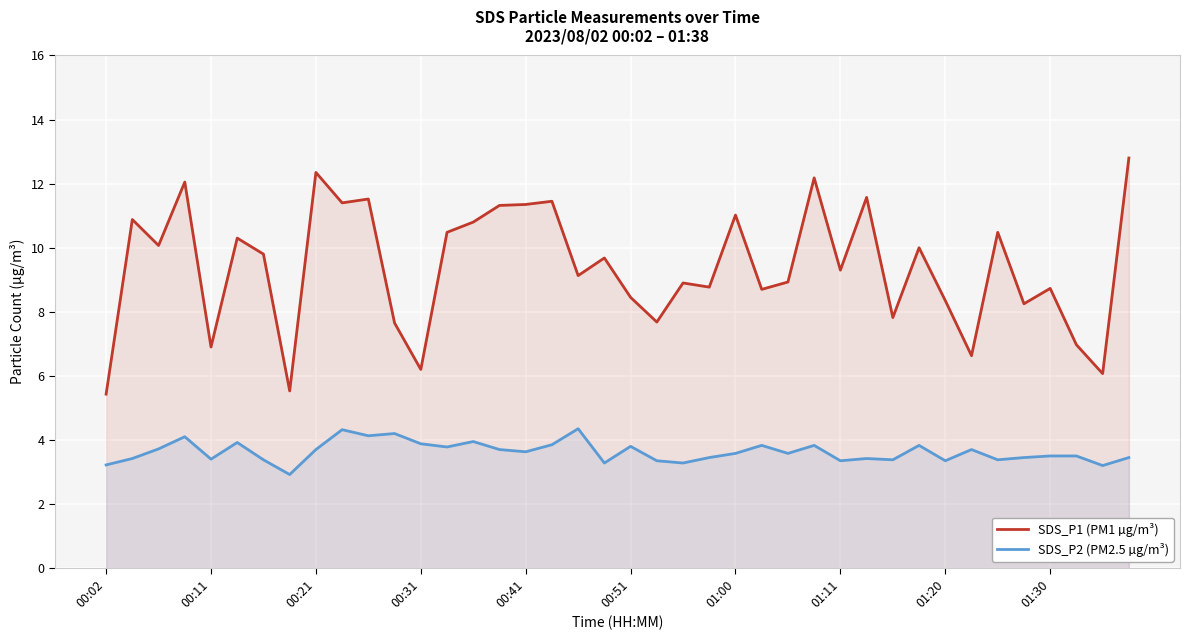

Which series has the widest spread of values?

SDS_P1 (PM1 µg/m³)